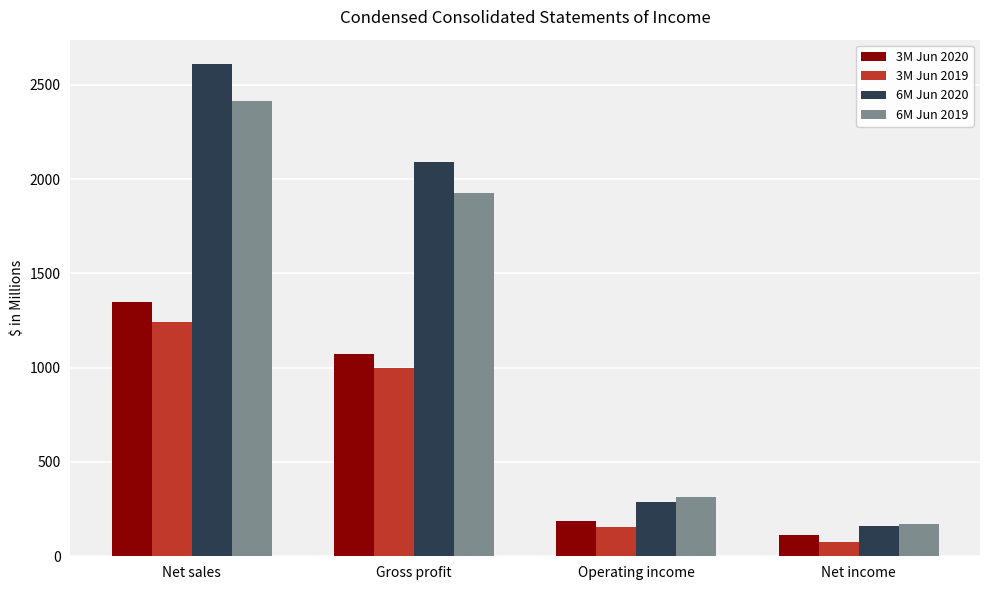

What are all the series names shown in the legend?

3M Jun 2020, 3M Jun 2019, 6M Jun 2020, 6M Jun 2019